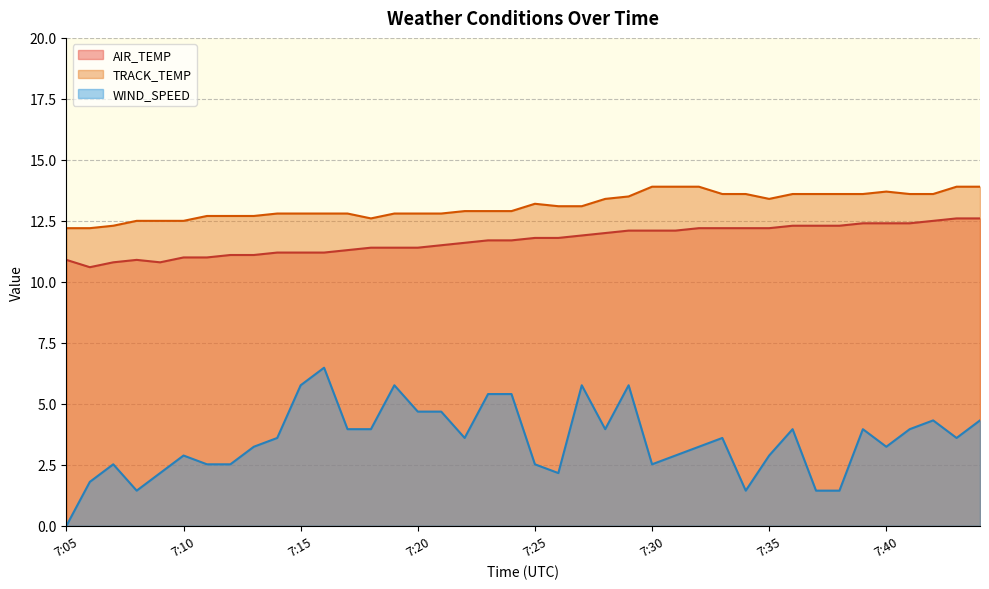

Is the value of WIND_SPEED at 7:07 greater than the value of TRACK_TEMP at 7:44?

No